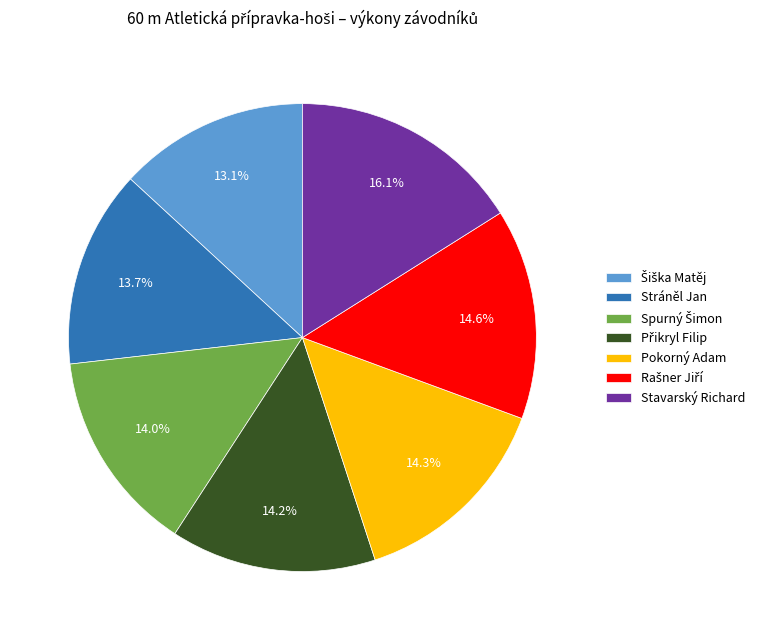

How much of the chart is everything except Stavarský Richard?

83.9%